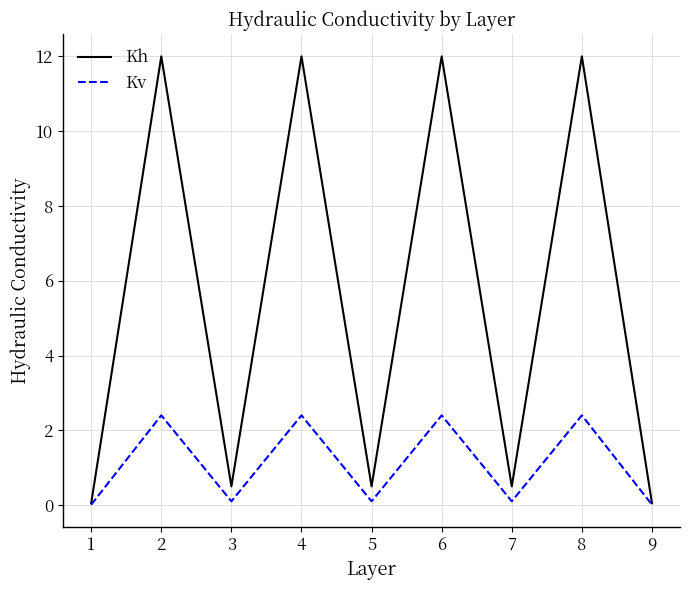

Is the value of Kv at 8 greater than the value of Kh at 6?

No